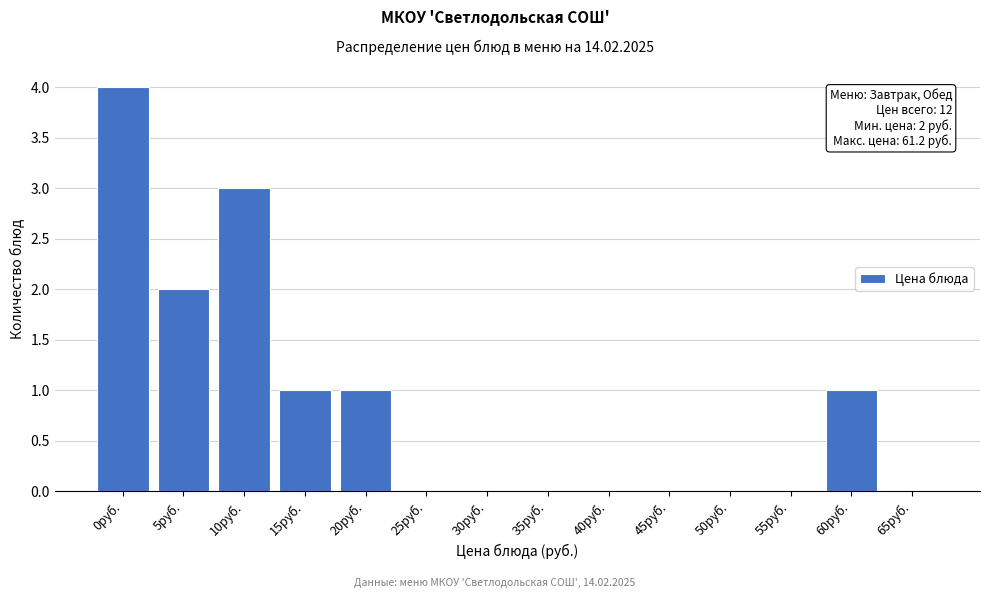

Reading left to right, list all the values displayed in this chart.

0руб.=4	5руб.=2	10руб.=3	15руб.=1	20руб.=1	25руб.=0	30руб.=0	35руб.=0	40руб.=0	45руб.=0	50руб.=0	55руб.=0	60руб.=1	65руб.=0